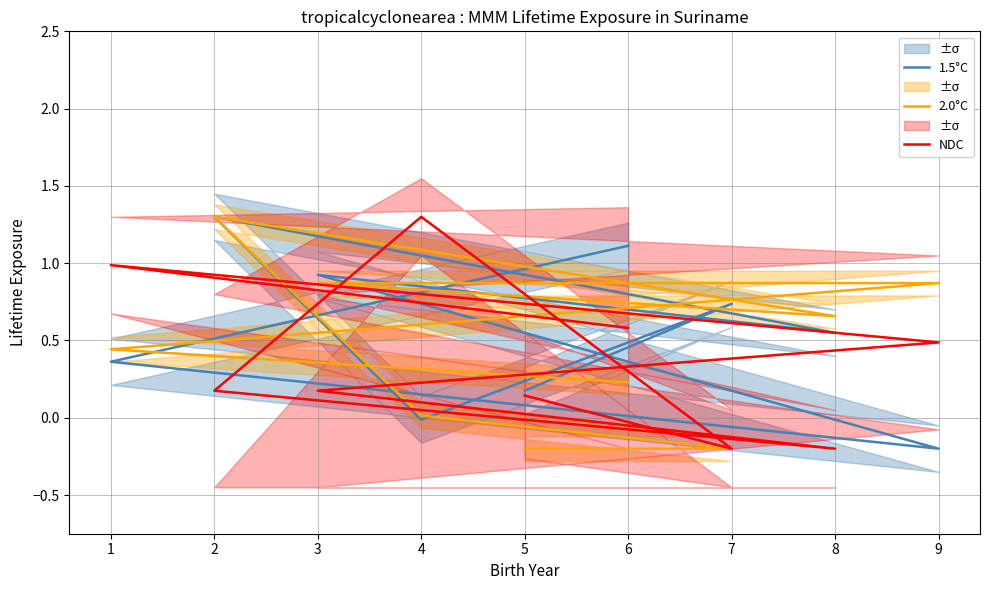

How many data points in 1.5°C are less than 0?

2